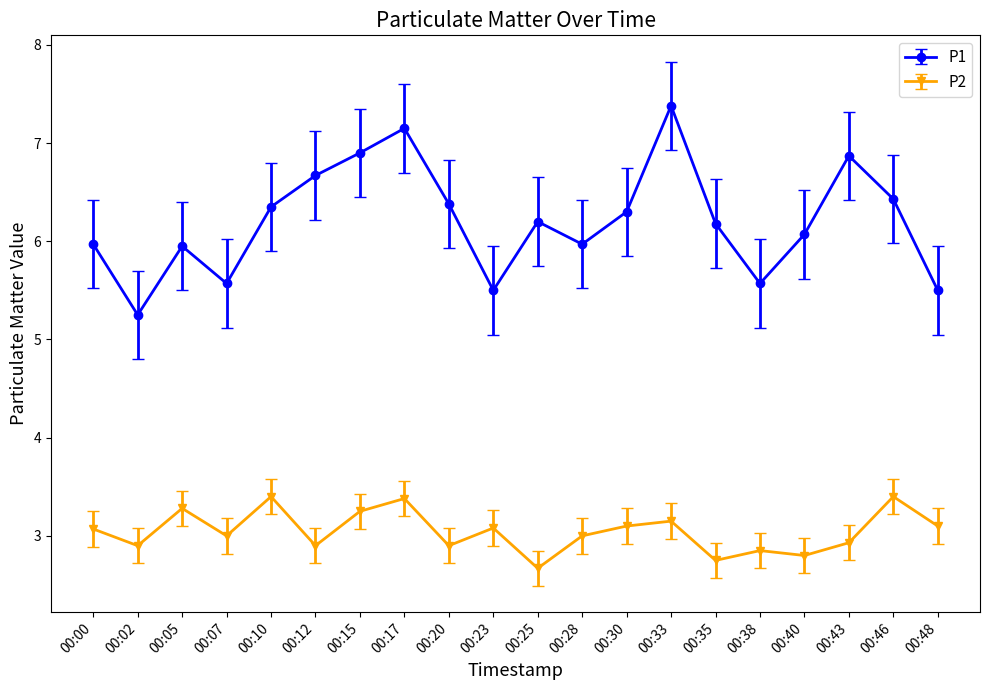

Is it true that P1 equals 11.5 at 00:20?

False